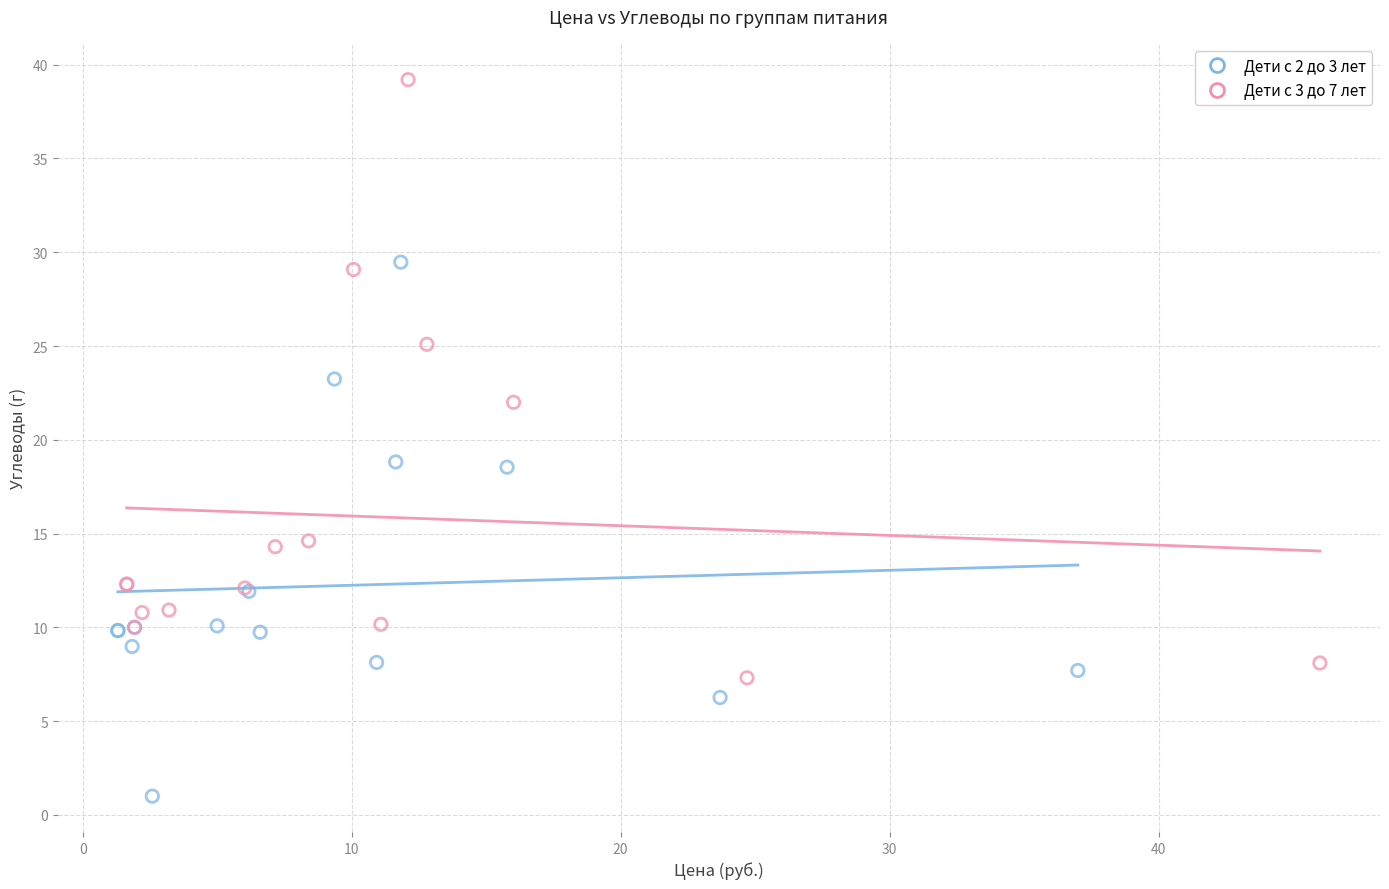

Which series reaches the minimum Y coordinate?

Дети с 2 до 3 лет